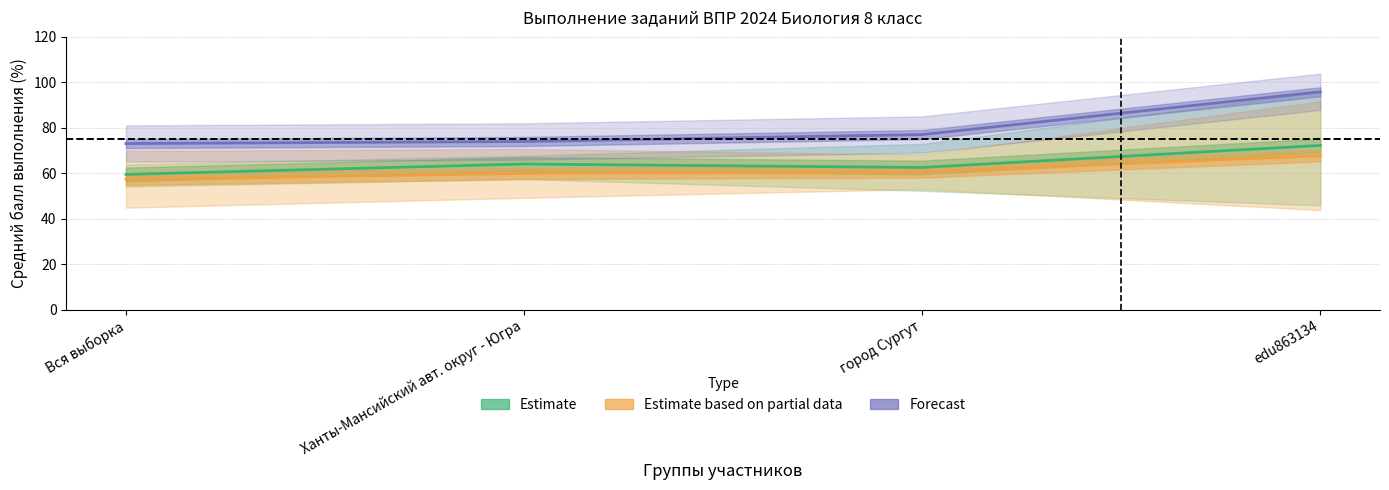

Reading left to right, list all the values displayed in this chart.

Estimate: Вся выборка=59.5	Ханты-Мансийский авт. округ - Югра=64.0	город Сургут=62.5	edu863134=72.2
Estimate based on partial data: Вся выборка=57.3	Ханты-Мансийский авт. округ - Югра=59.9	город Сургут=60.6	edu863134=67.7
Forecast: Вся выборка=73.0	Ханты-Мансийский авт. округ - Югра=74.0	город Сургут=77.0	edu863134=95.8